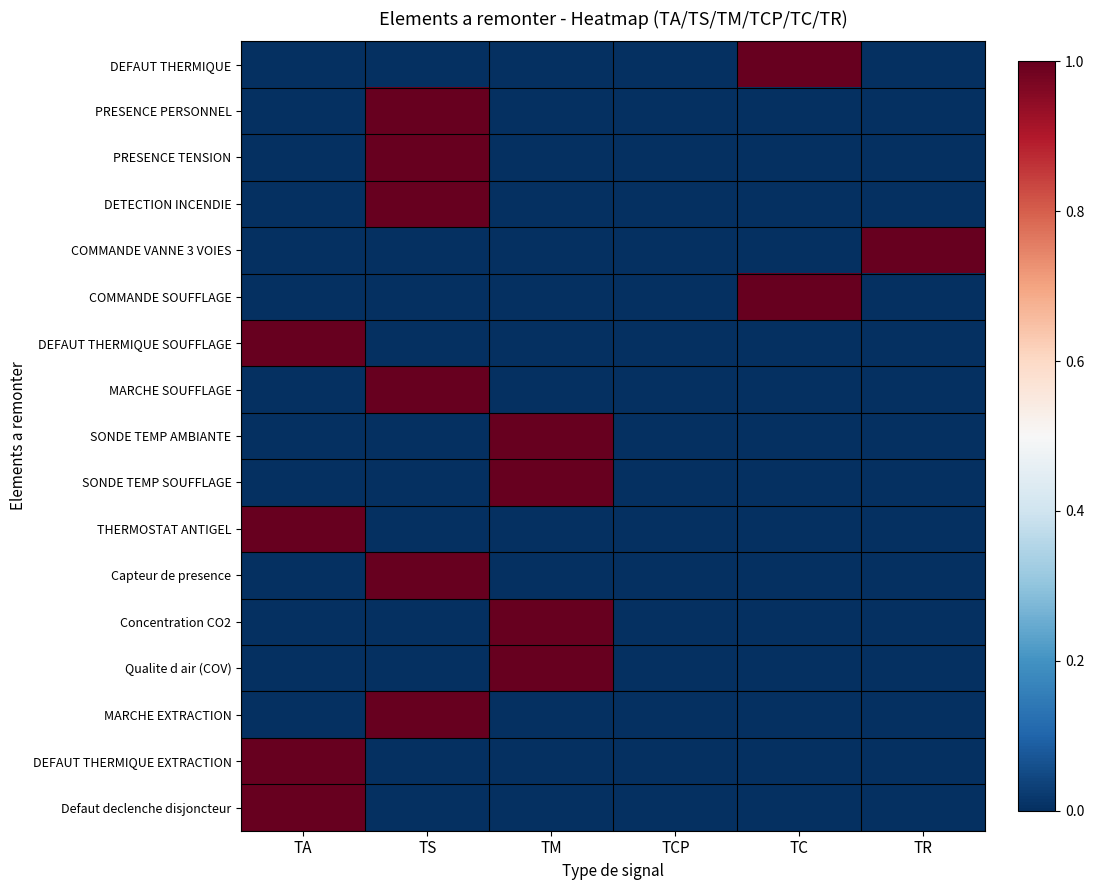

What is the greatest value displayed?

1